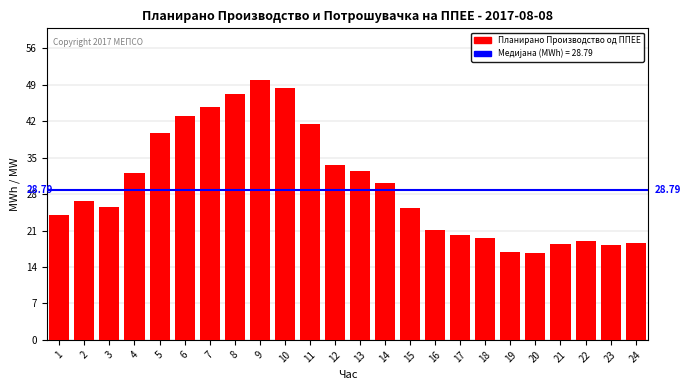

Which label corresponds to the largest value in the chart?

9